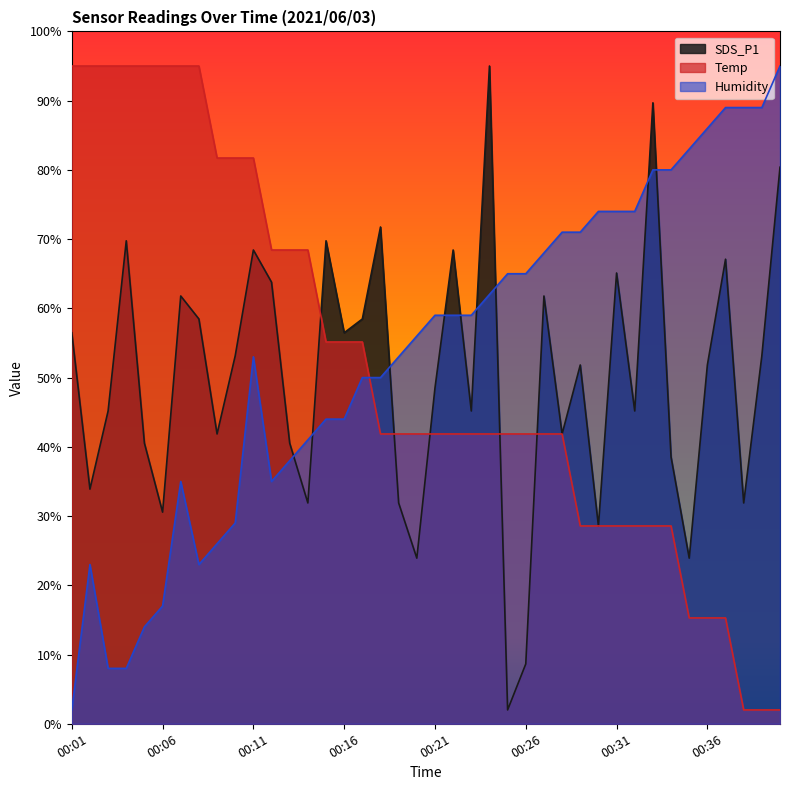

What is the spread (max minus min) of values at 00:10?

52.7